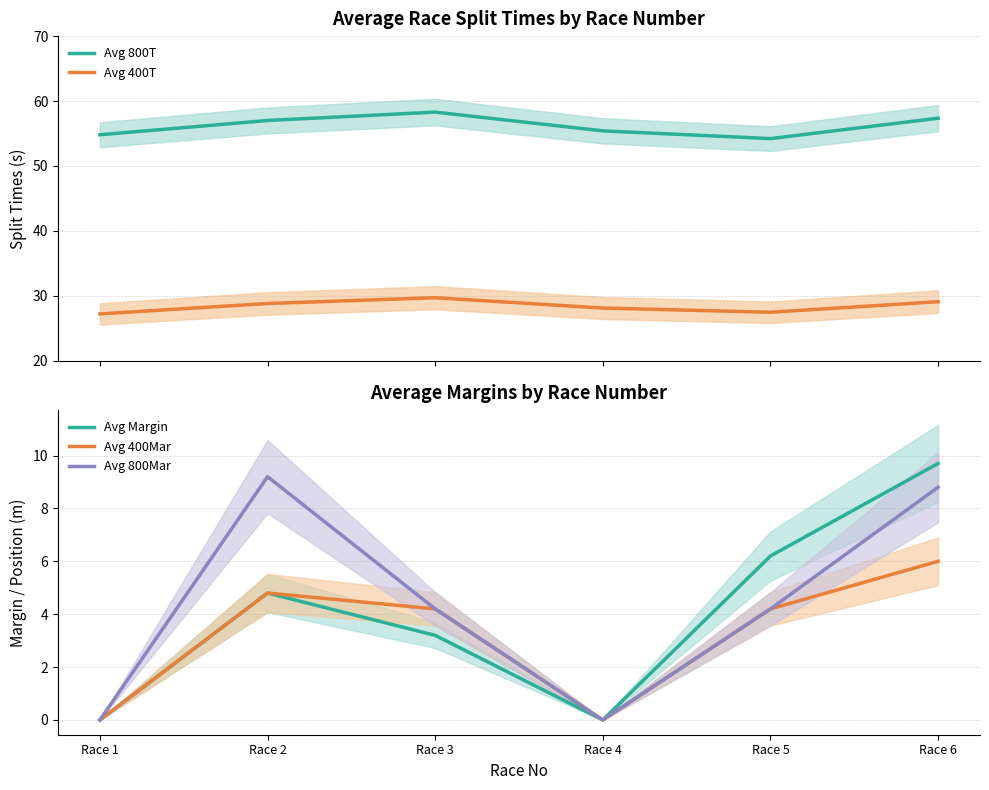

Reading left to right, extract all data points from this chart.

Avg 800T: 54.8	57.0	58.3	55.4	54.2	57.4
Avg 400T: 27.2	28.8	29.7	28.1	27.4	29.1
Avg Margin: 0.0	4.8	3.2	0.0	6.2	9.7
Avg 400Mar: 0.0	4.8	4.2	0.0	4.2	6.0
Avg 800Mar: 0.0	9.2	4.2	0.0	4.2	8.8